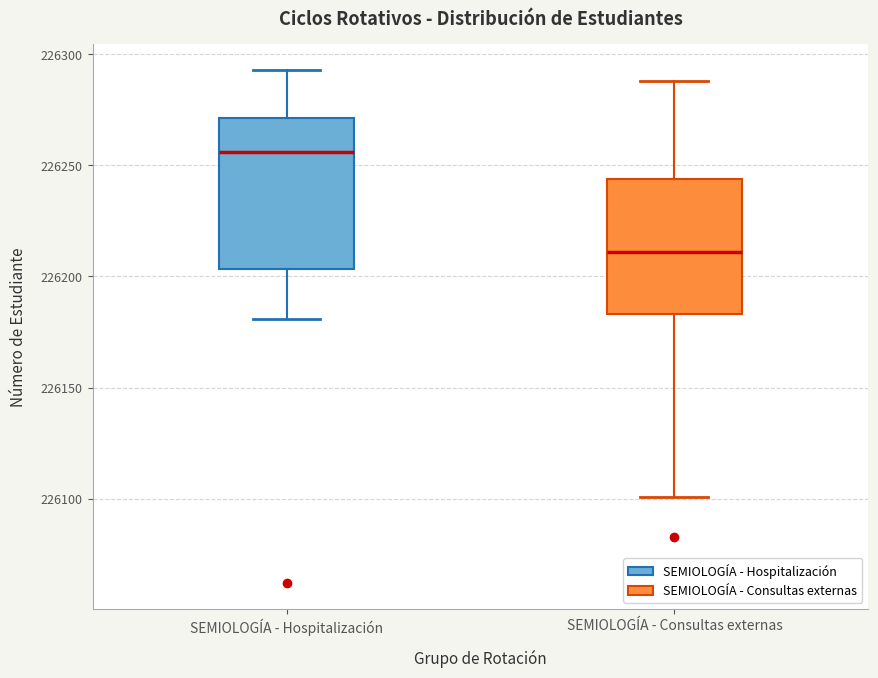

Where does the median line of the box for SEMIOLOGÍA - Hospitalización sit on the y-axis? The values are not printed on the chart, so give them approximately, as read against the axis.

226255